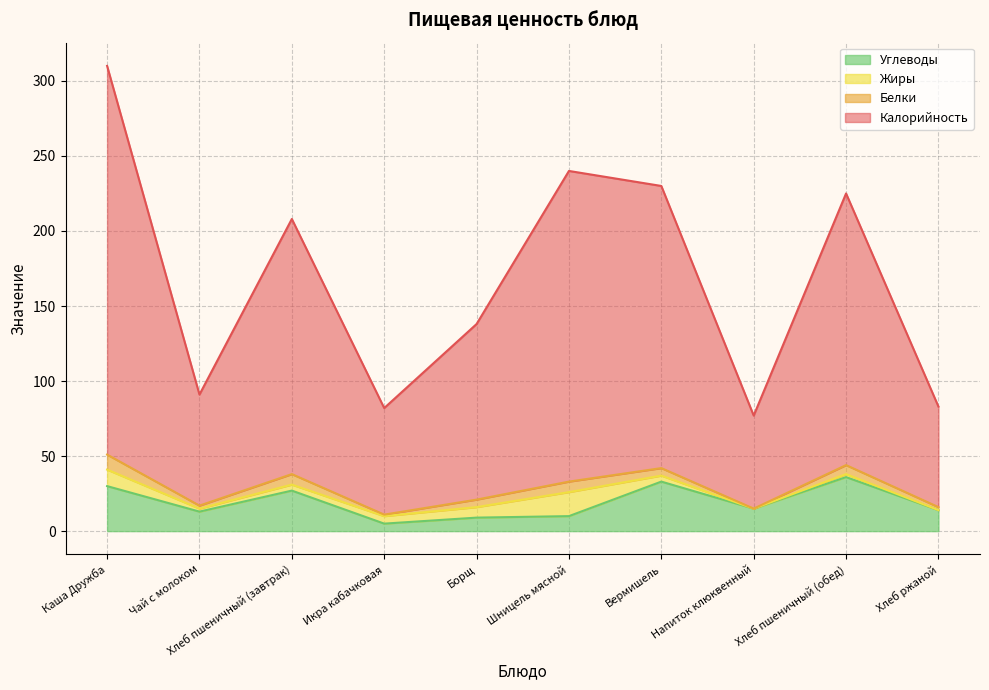

What is the difference between the highest and lowest values at Борщ?

129